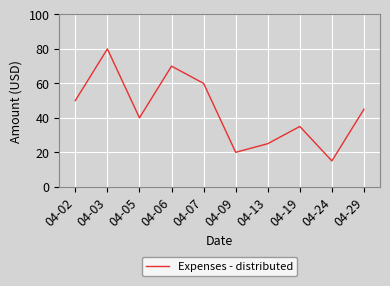

What is the minimum value shown in the chart?

15